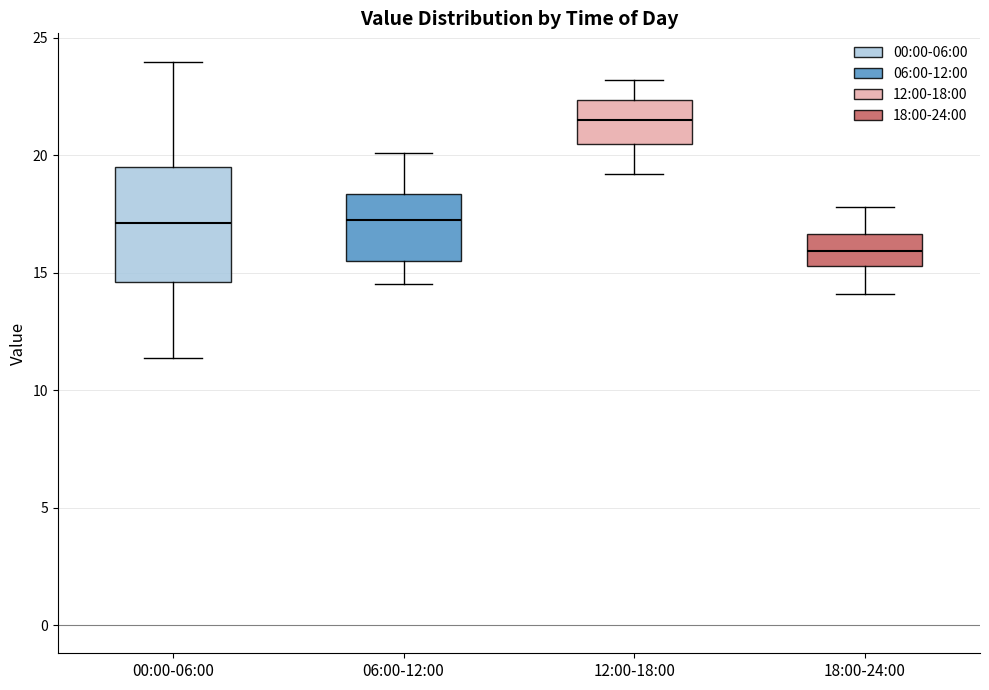

Reading left to right, read every box against the y-axis: the position of its median line, the range the box covers, and the ends of its whiskers. The values are not printed on the chart, so give them approximately, as read against the axis.

00:00-06:00: median 17.0, box 14.5 to 19.5, whiskers 11.5 to 24.0
06:00-12:00: median 17.5, box 15.5 to 18.5, whiskers 14.5 to 20.0
12:00-18:00: median 21.5, box 20.5 to 22.5, whiskers 19.0 to 23.0
18:00-24:00: median 16.0, box 15.5 to 16.5, whiskers 14.0 to 18.0